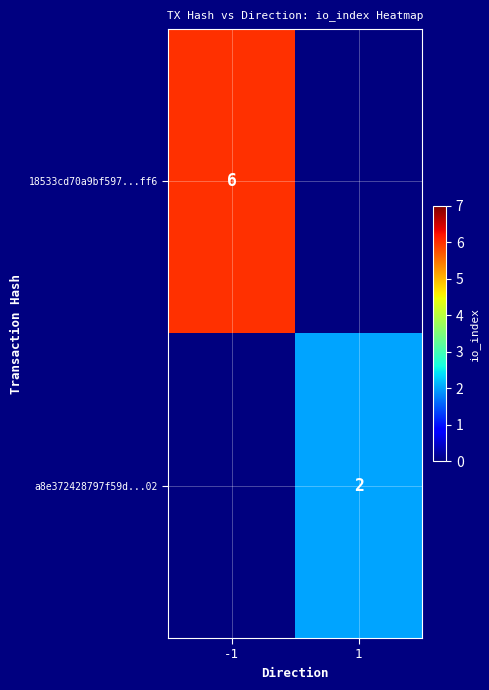

The a8e372428797f59d...02 series shows 3 at 1. True or false?

False